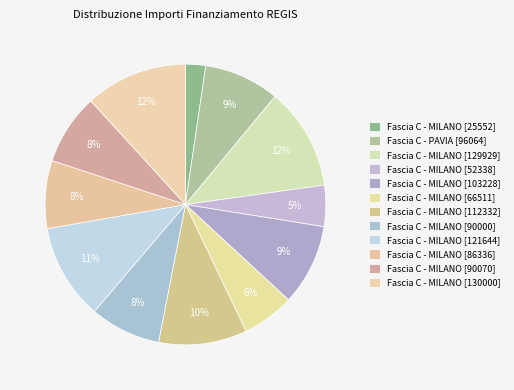

Which slice is the largest?

Fascia C - MILANO [130000]